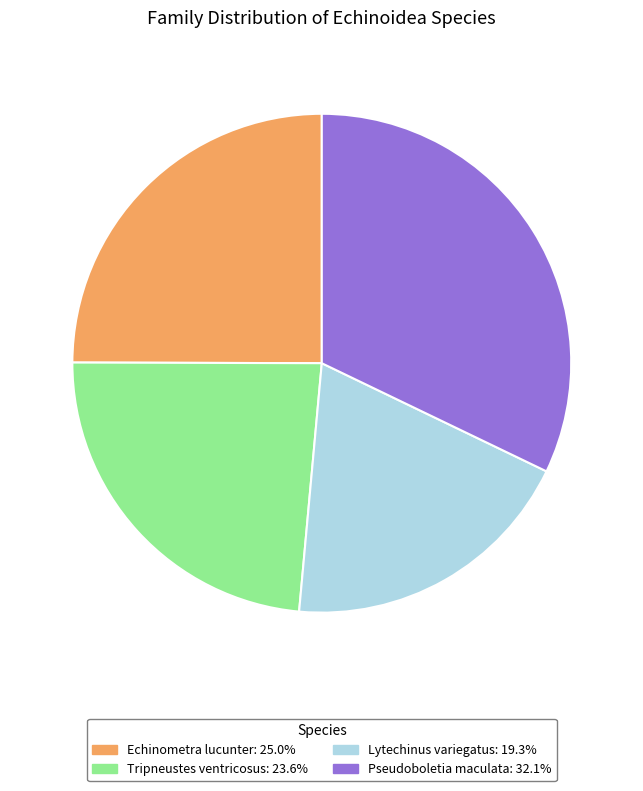

Is it true that Tripneustes ventricosus is 30% of the pie?

False